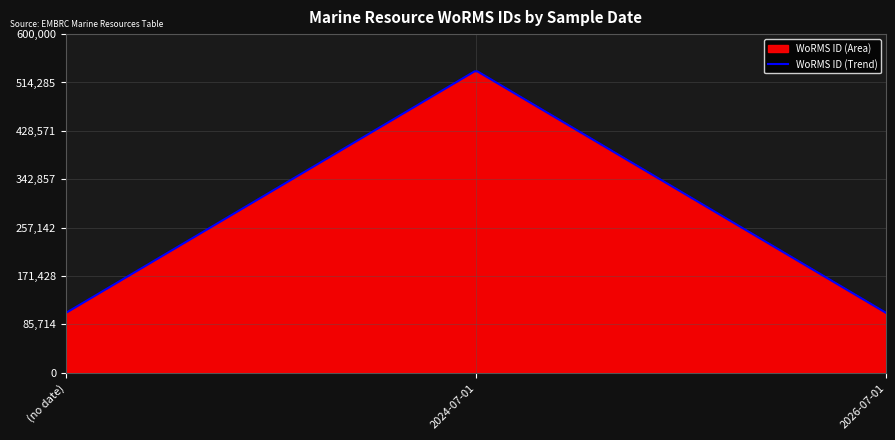

Reading right to left, extract all data points from this chart.

2026-07-01=106215	2024-07-01=535477	(no date)=106122